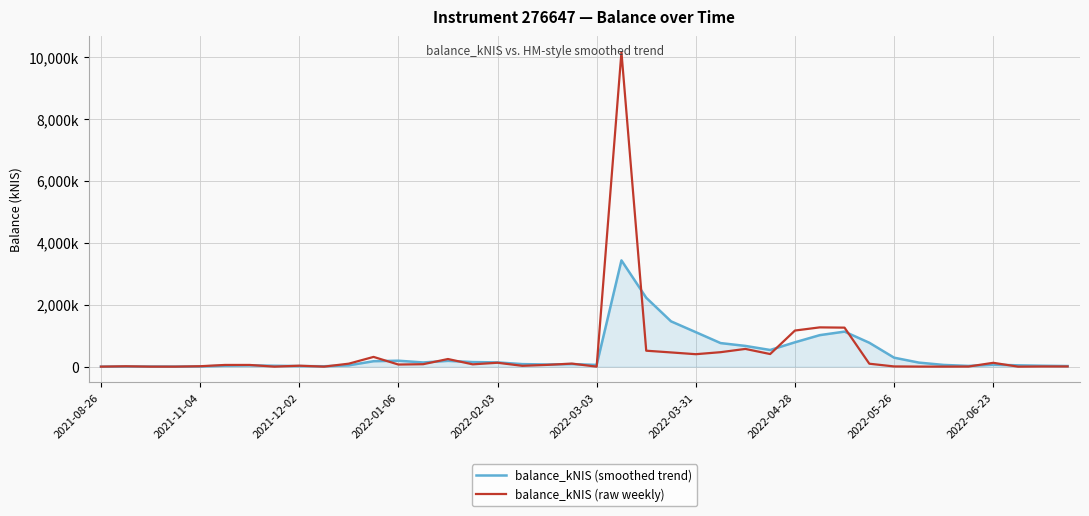

What are all the series names shown in the legend?

balance_kNIS (smoothed trend), balance_kNIS (raw weekly)